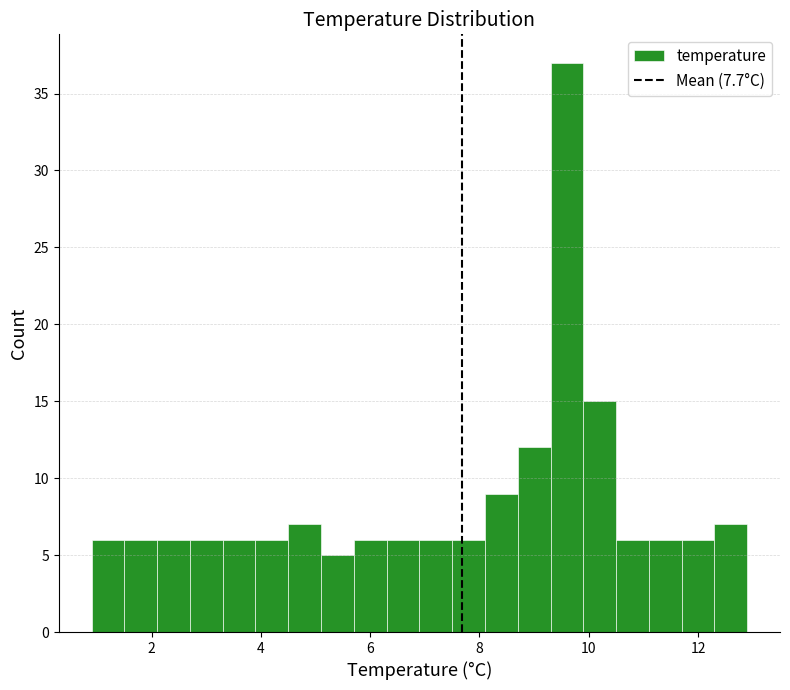

Around what value on the x-axis is the tallest bar? Give the approximate position of its centre, as read against the axis.

9.6